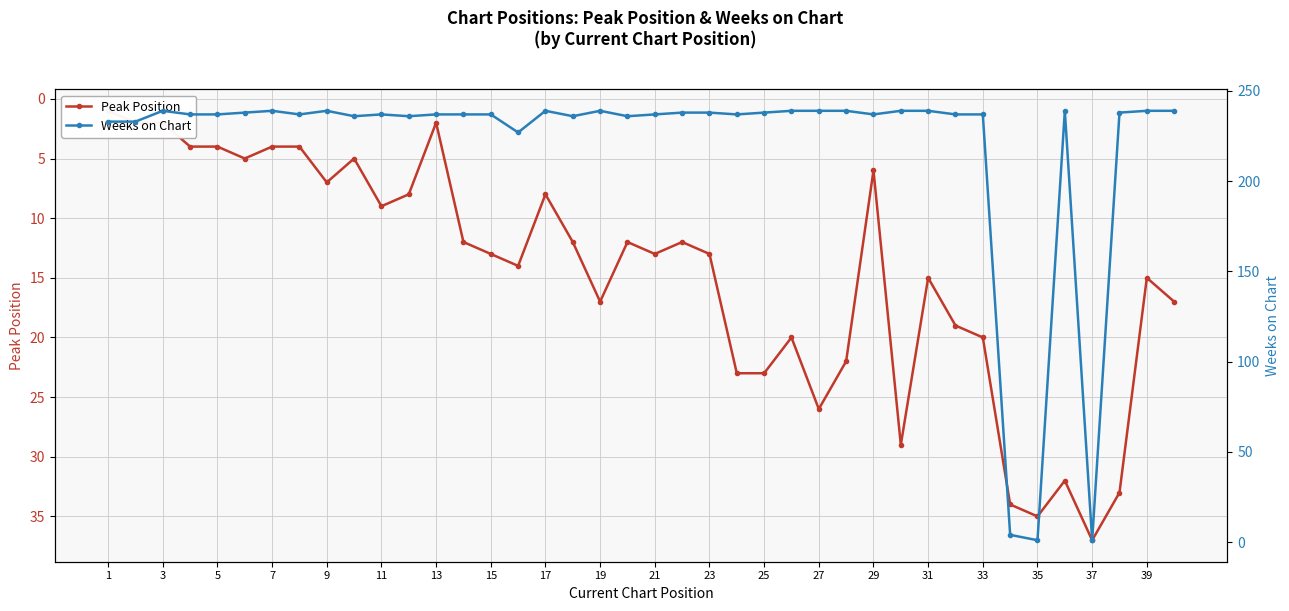

The Peak Position series shows 22 at 33. True or false?

False